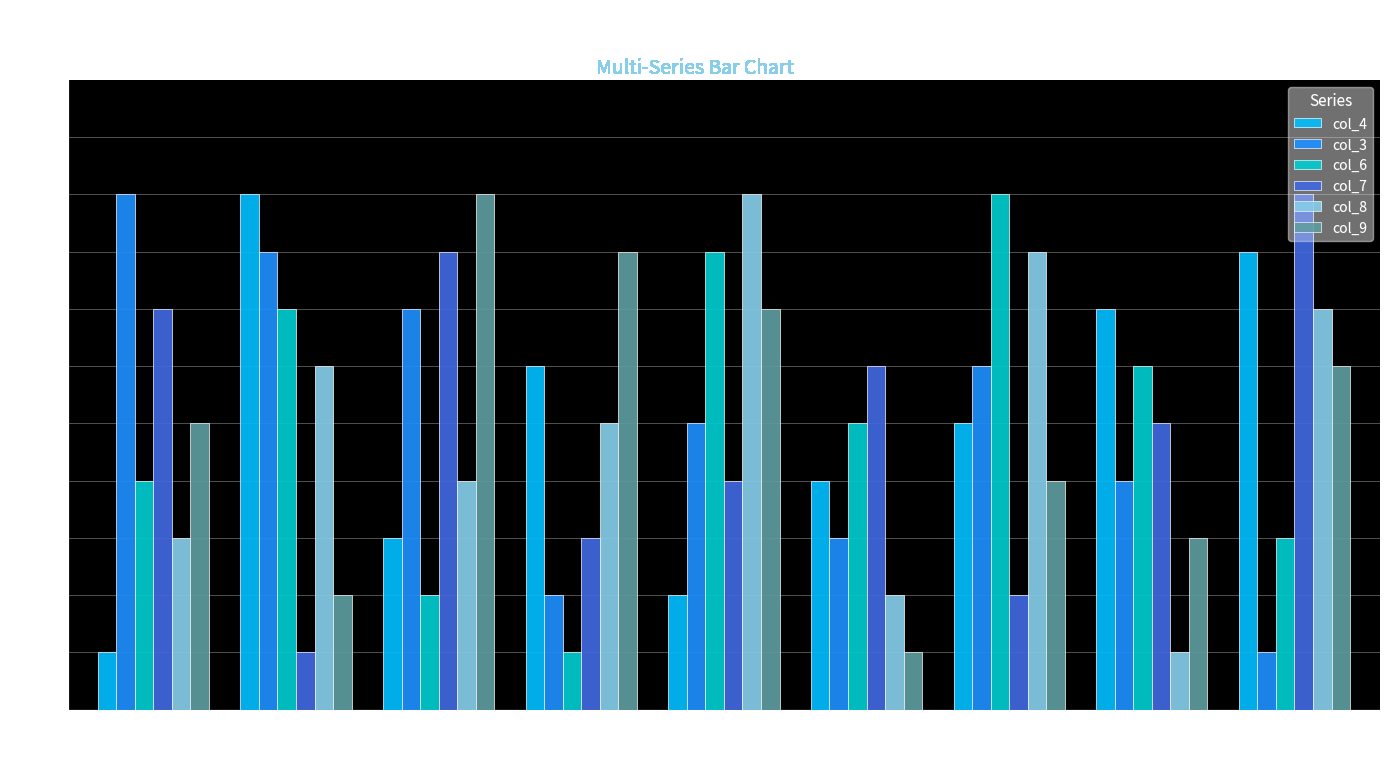

Rank the series at 8 from lowest to highest value.

col_9, col_8, col_3, col_4, col_6, col_7